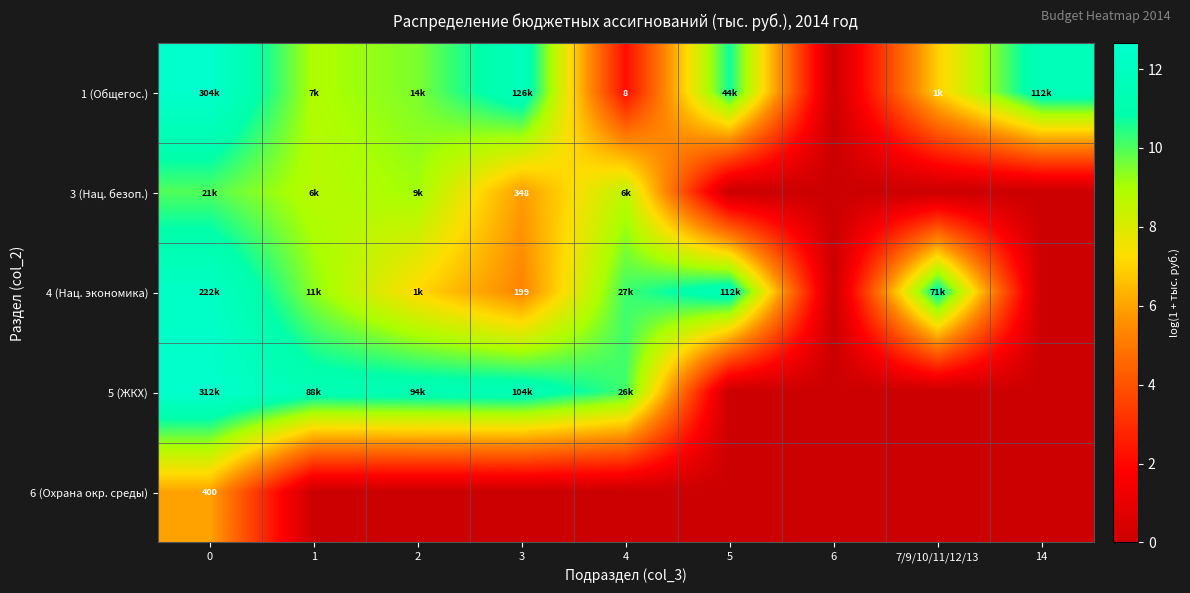

True or false: 6 (Охрана окр. среды) has a value of 0.0 at 3.

True